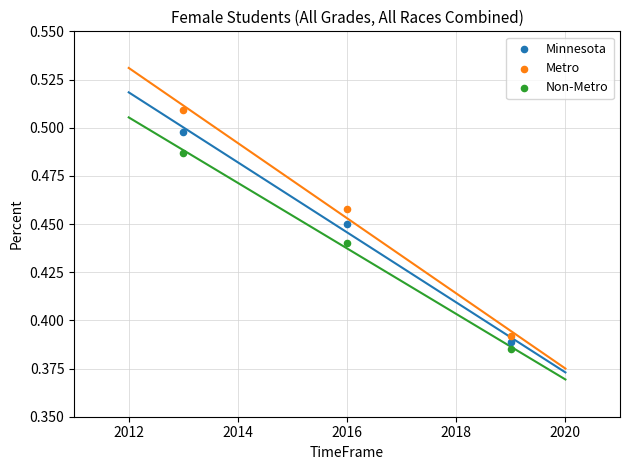

Which series has the widest spread of Y values?

Metro